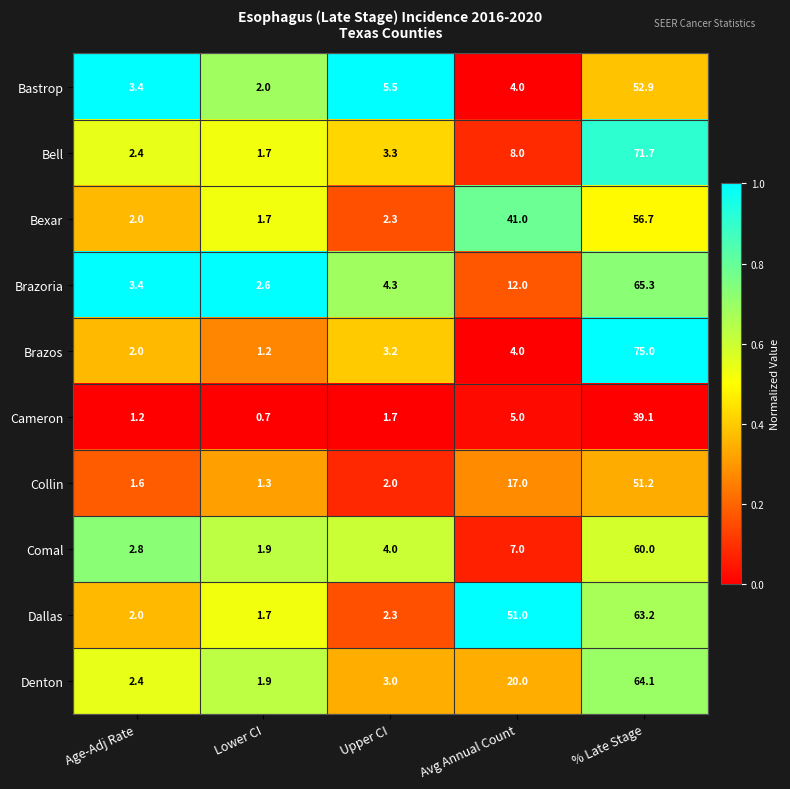

What value does the Bell series have at Lower CI?

1.7